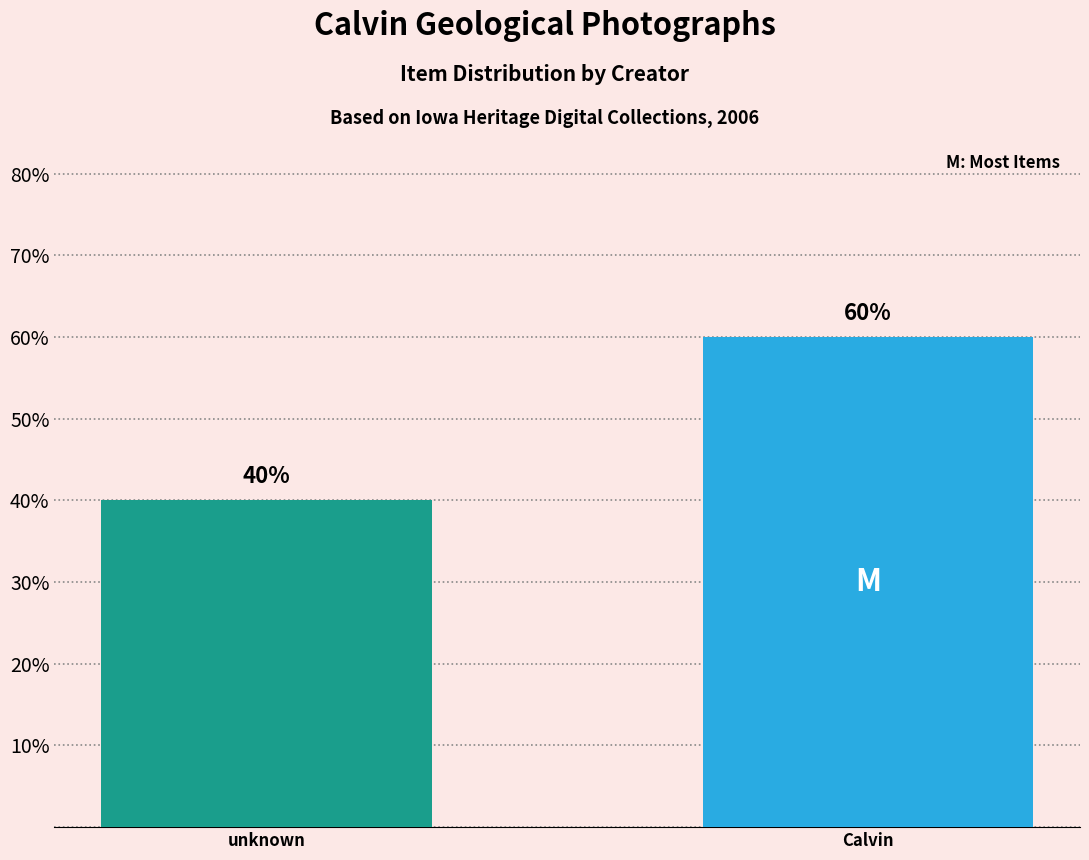

Rank the categories by value from lowest to highest.

unknown, Calvin